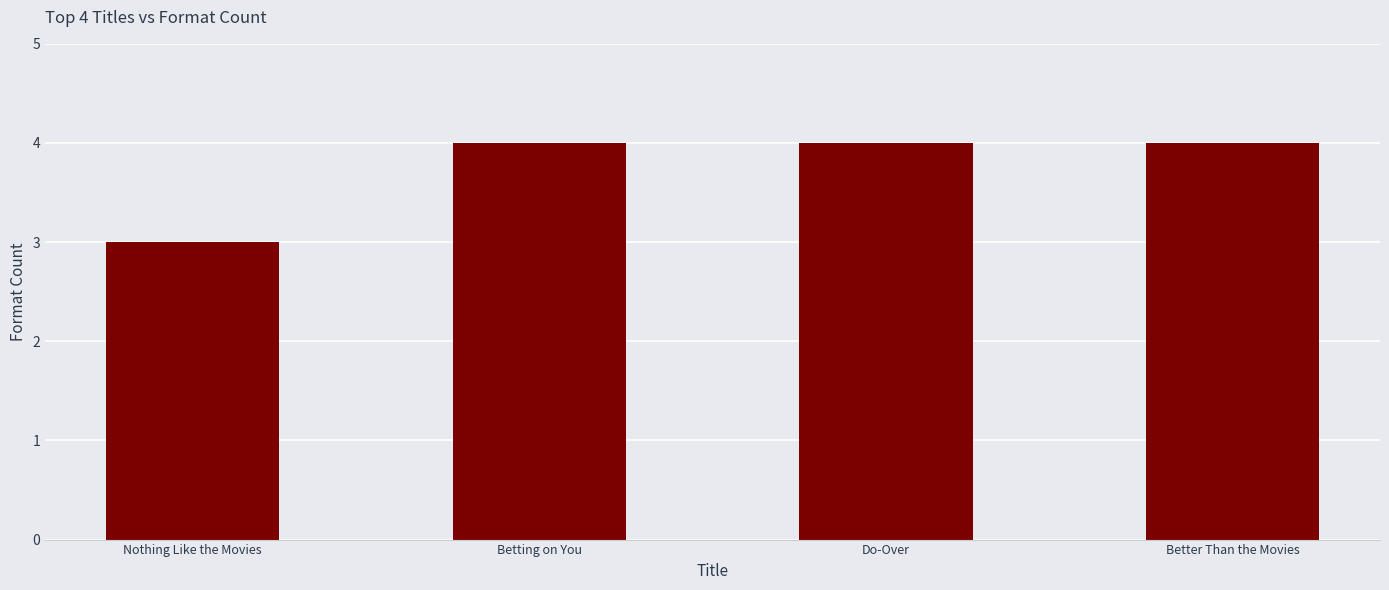

Is it true that the value at Nothing Like the Movies is 2?

False